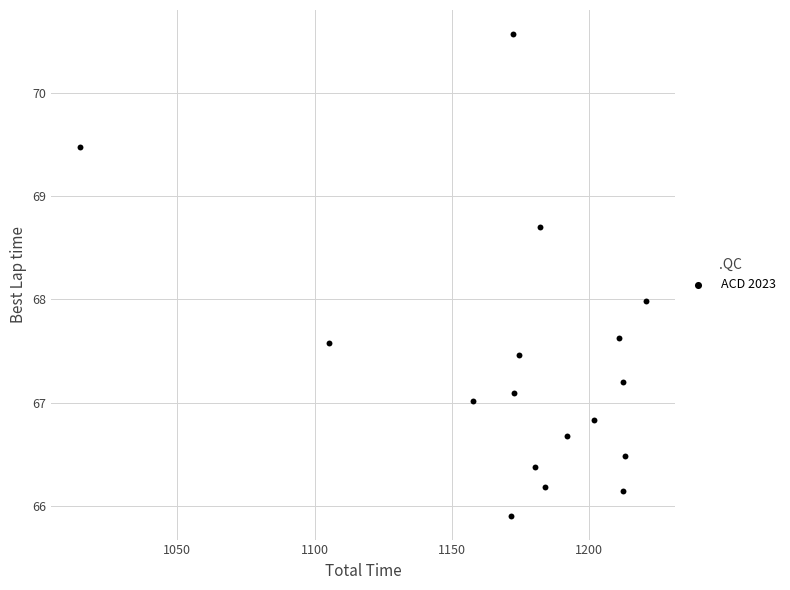

What is the range of X values (max minus min)?

206.4